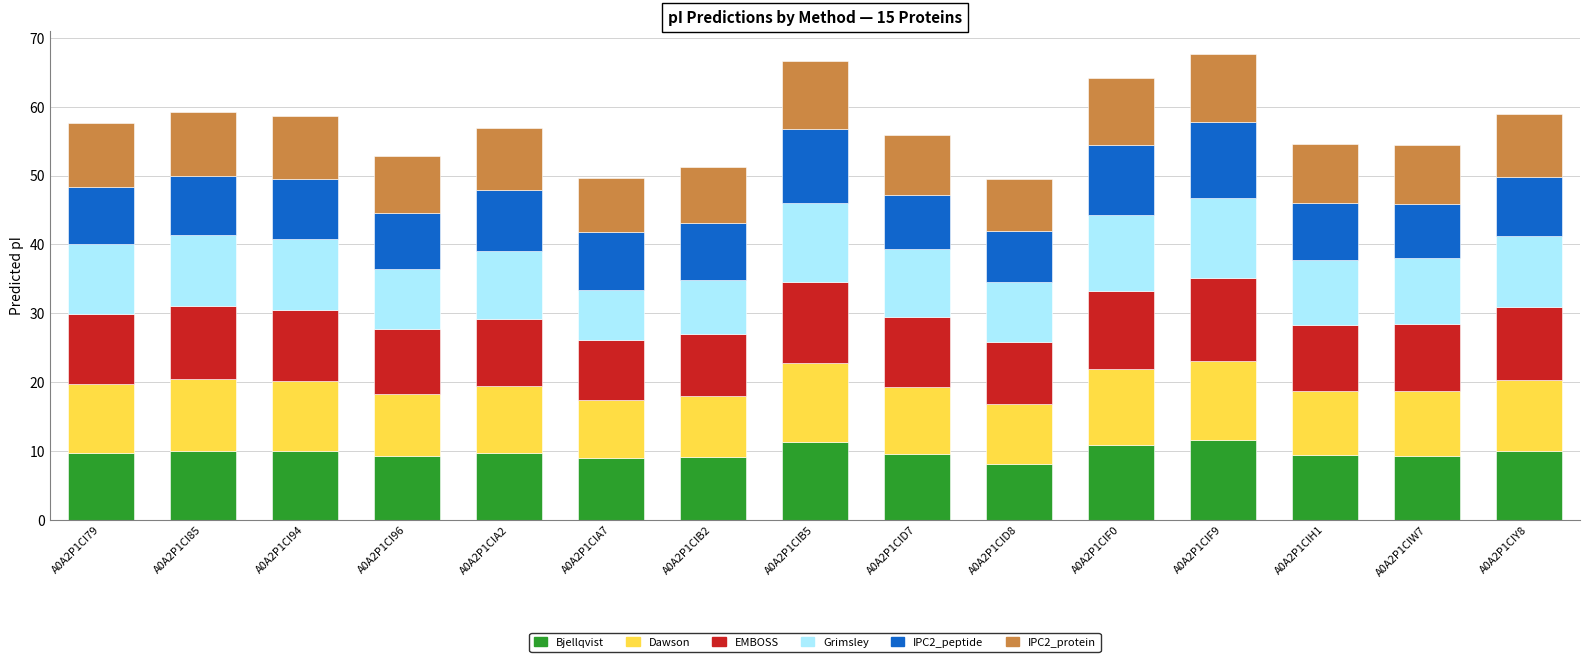

How many bars are there in total?

15